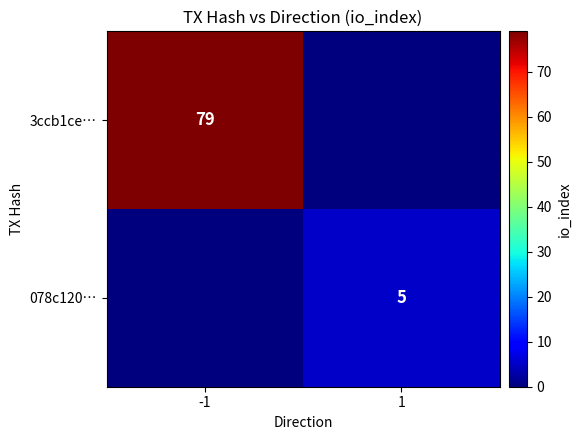

True or false: 3ccb1ce… has a value of 34 at -1.

False